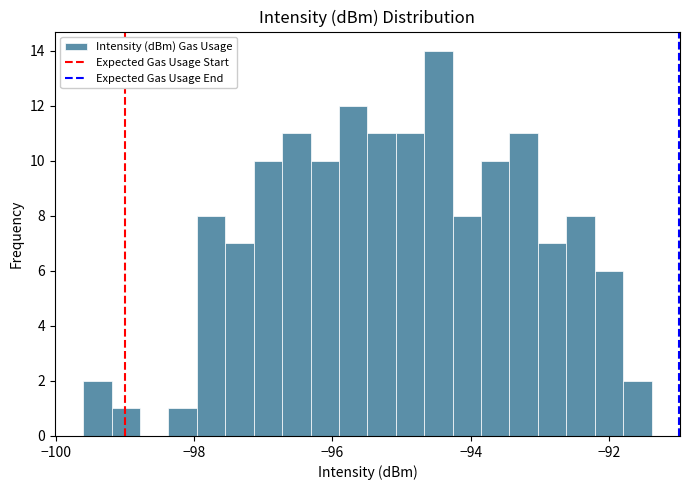

Read against the x-axis, roughly where is the centre of the tallest bar?

-94.4